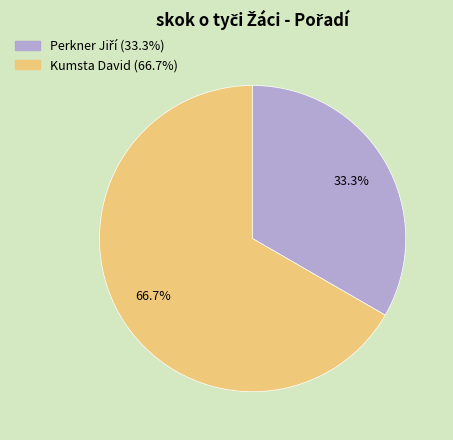

The Kumsta David slice represents 67% of the pie. True or false?

True